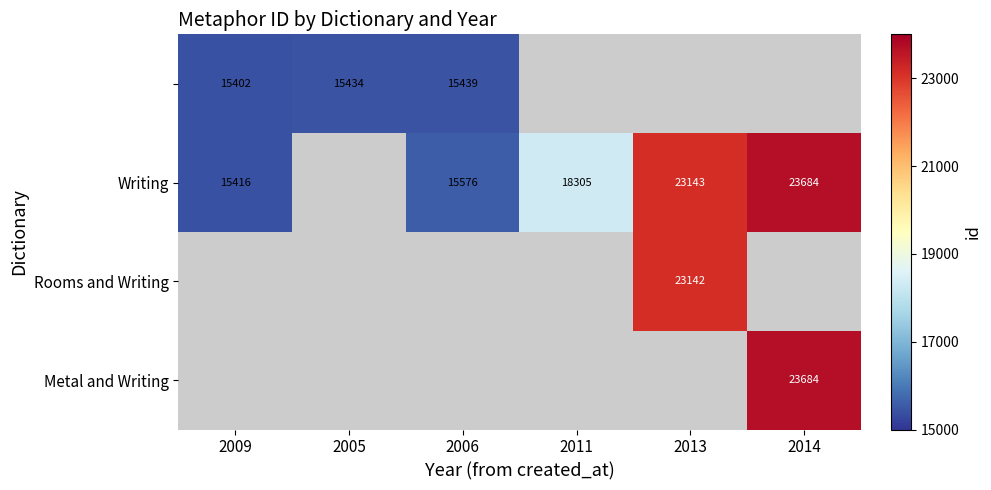

Is it true that Writing equals 23143 at 2013?

True